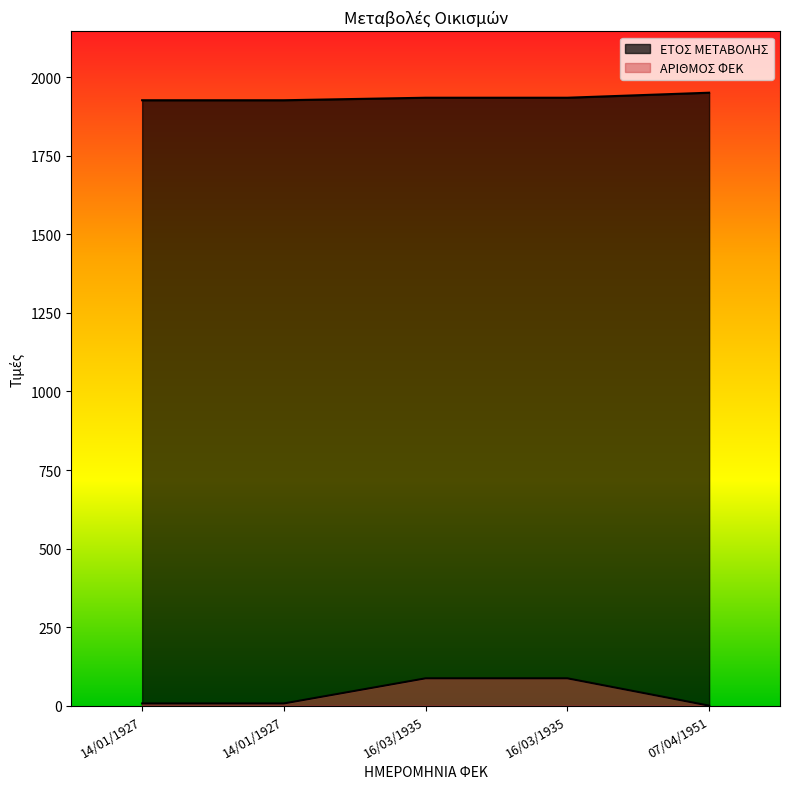

Reading left to right, transcribe all the data shown in this chart.

ΕΤΟΣ ΜΕΤΑΒΟΛΗΣ: 14/01/1927=1927	14/01/1927=1927	16/03/1935=1935	16/03/1935=1935	07/04/1951=1951
ΑΡΙΘΜΟΣ ΦΕΚ: 14/01/1927=7	14/01/1927=7	16/03/1935=87	16/03/1935=87	07/04/1951=0